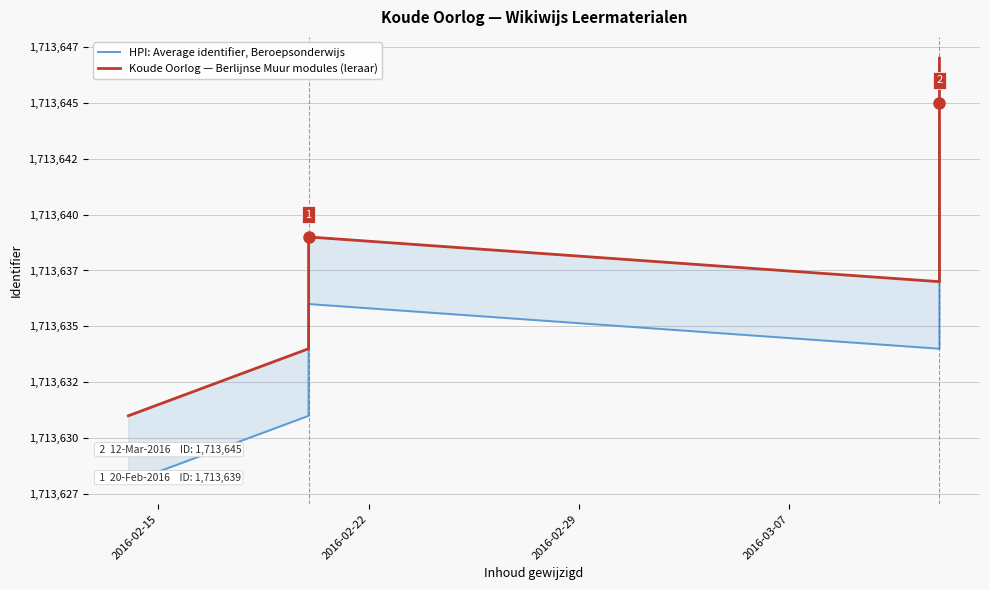

How many lines are shown in the chart?

2